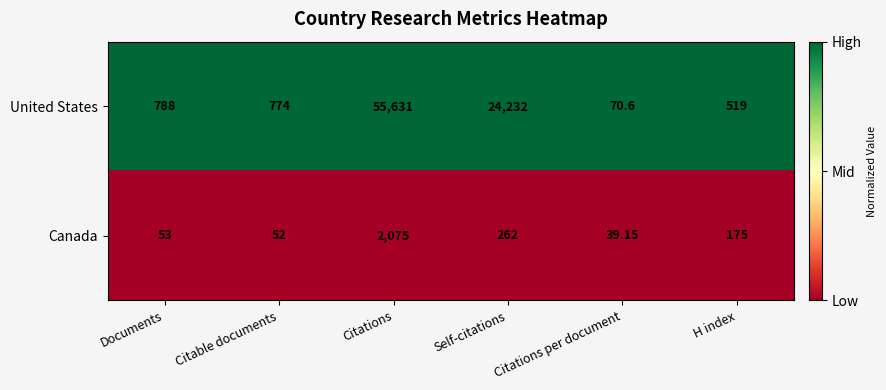

Which label corresponds to the largest value in the chart?

Citations